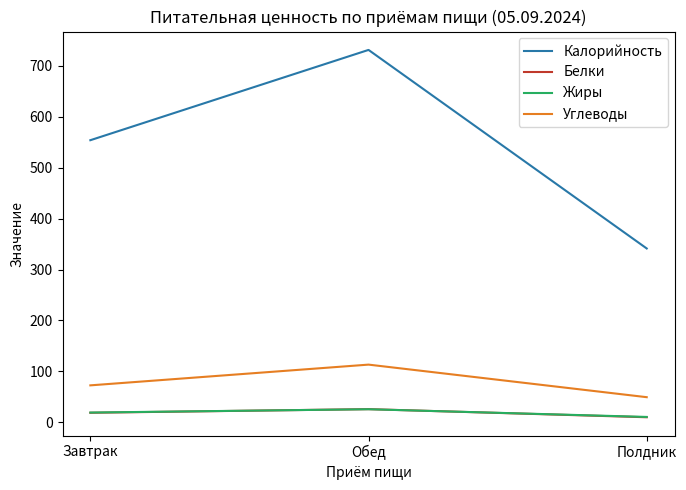

What is the lowest value of the Углеводы series?

49.3